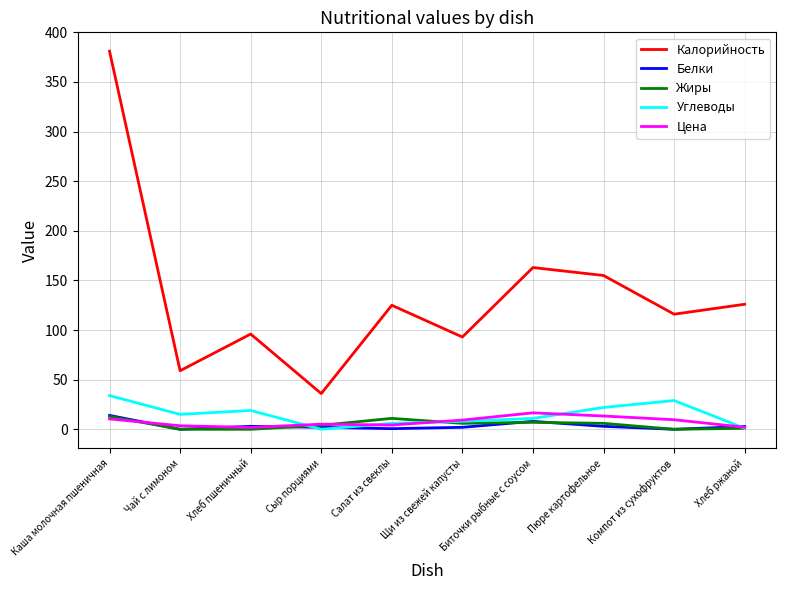

True or false: Калорийность and Цена cross at least once.

False